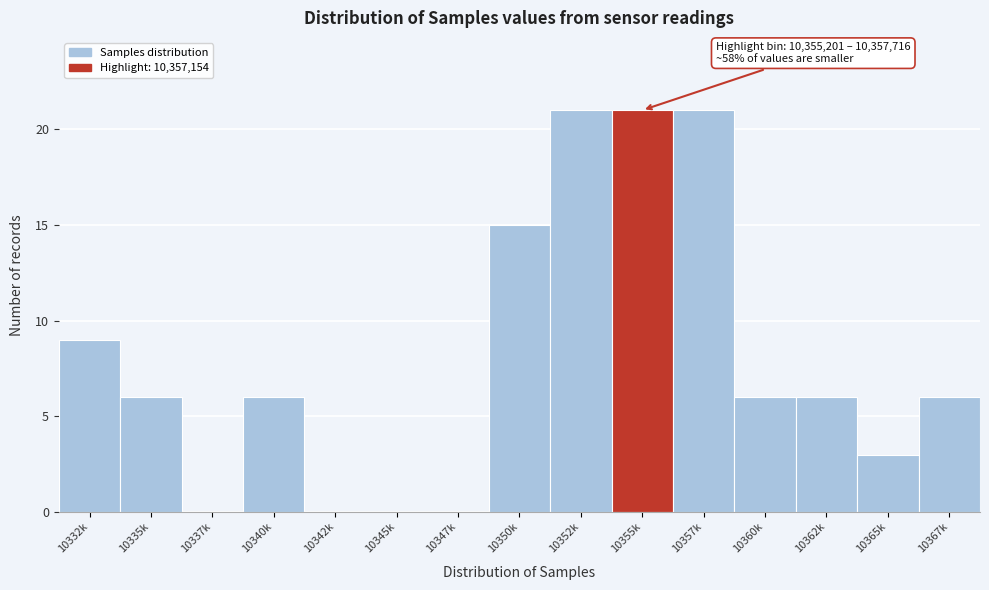

Reading left to right, transcribe all the data shown in this chart.

10332k=9	10335k=6	10337k=0	10340k=6	10342k=0	10345k=0	10347k=0	10350k=15	10352k=21	10355k=21	10357k=21	10360k=6	10362k=6	10365k=3	10367k=6